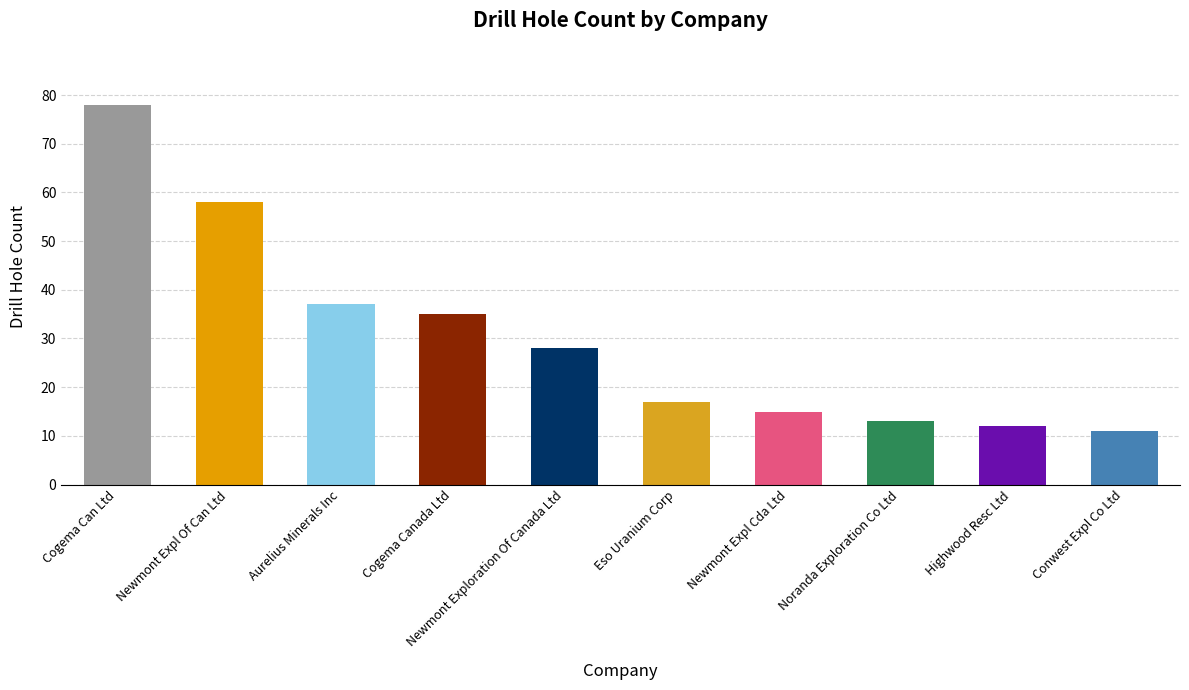

True or false: the data shows 7 at Noranda Exploration Co Ltd.

False